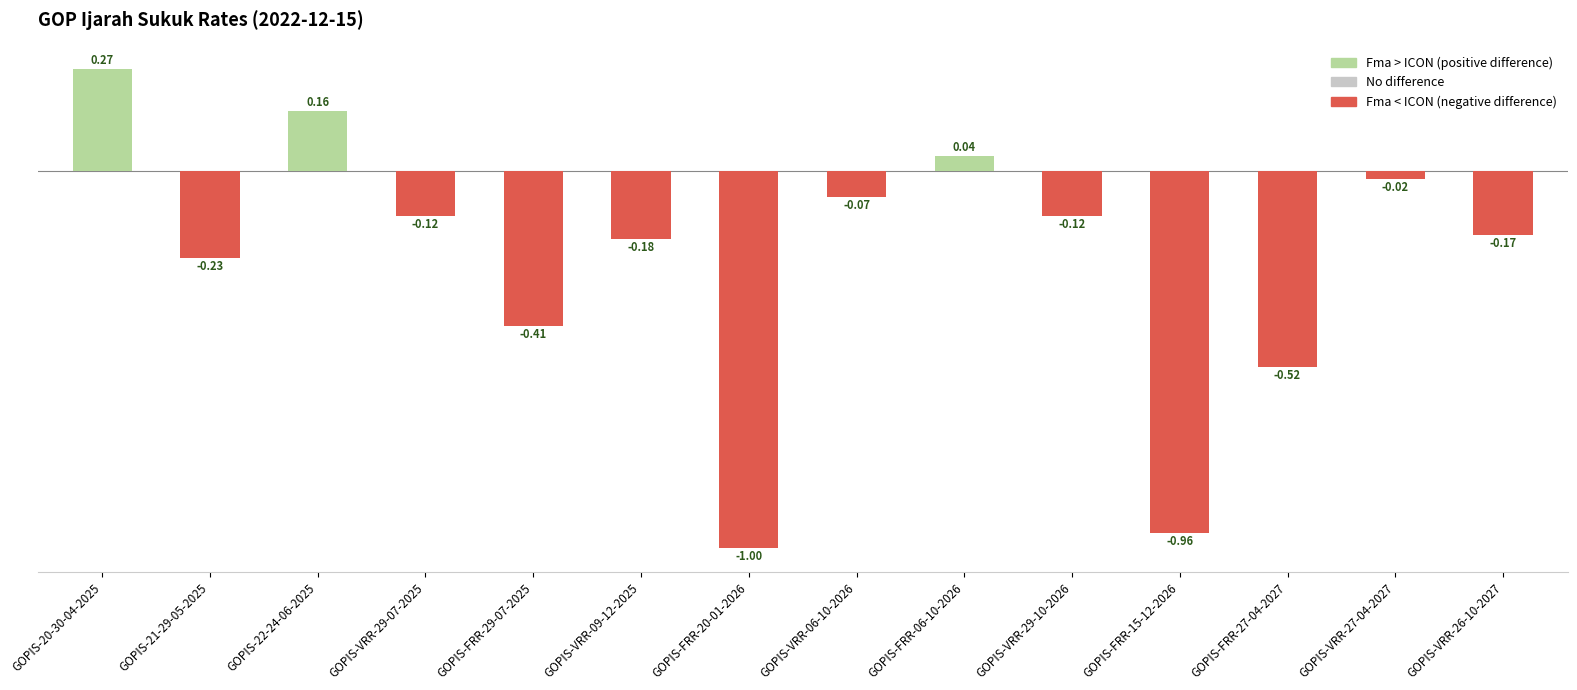

What is the difference between the maximum and second lowest values?

1.2